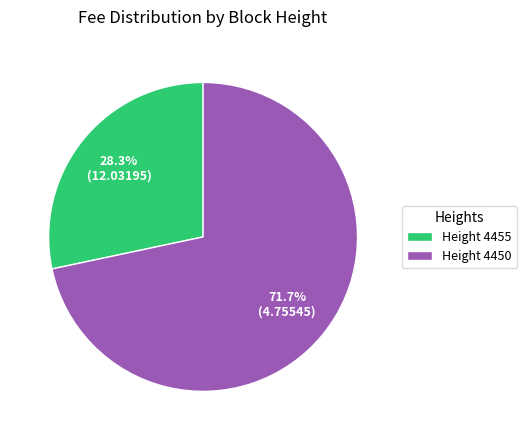

Does any single category account for the majority?

Yes